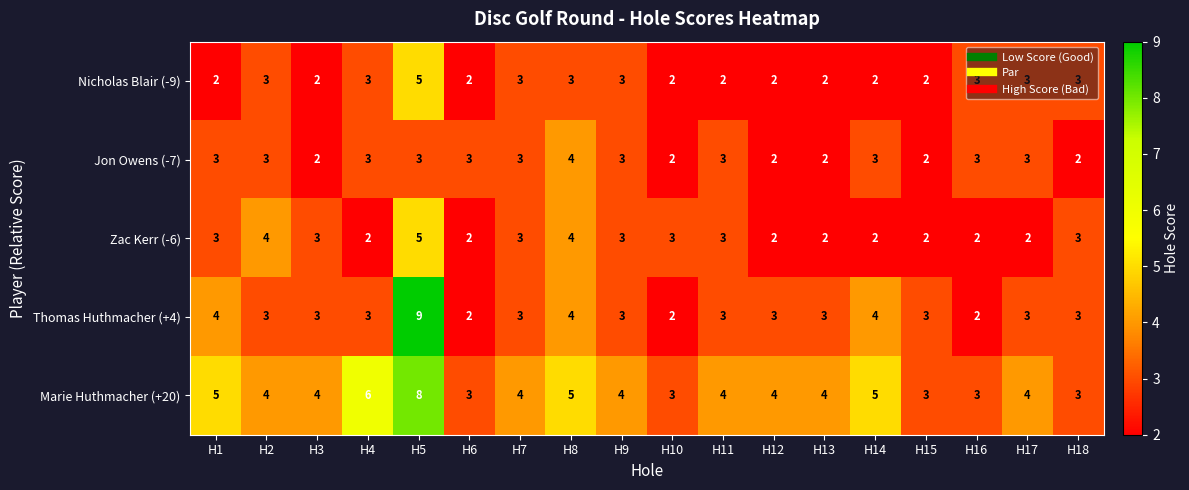

What is the greatest value displayed?

9